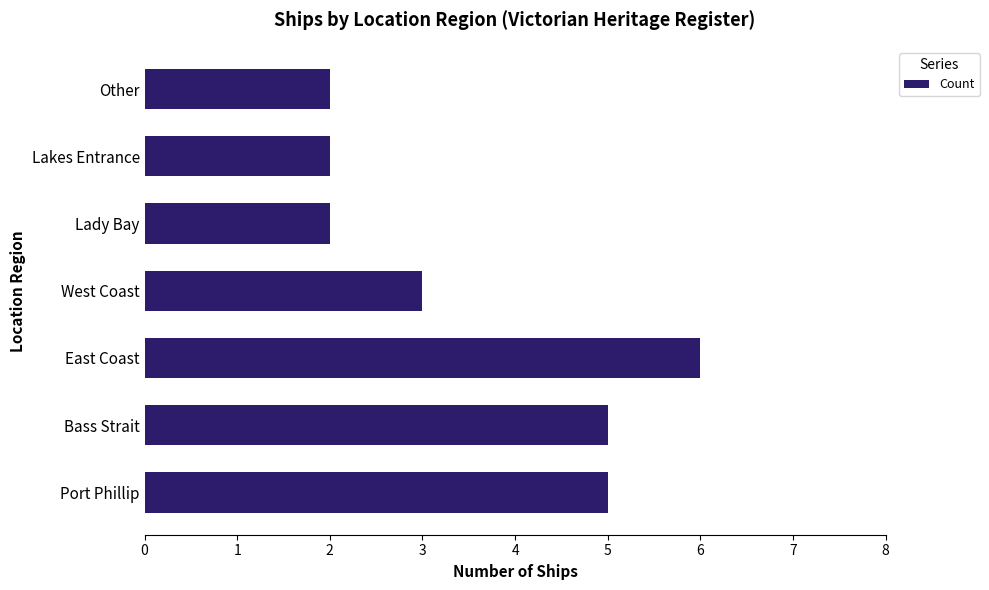

What is the greatest value displayed?

6